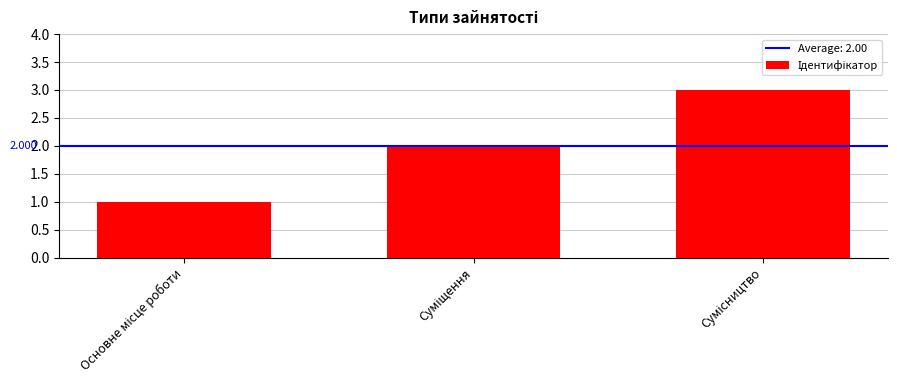

Reading left to right, extract all data points from this chart.

Основне місце роботи=1	Суміщення=2	Сумісництво=3